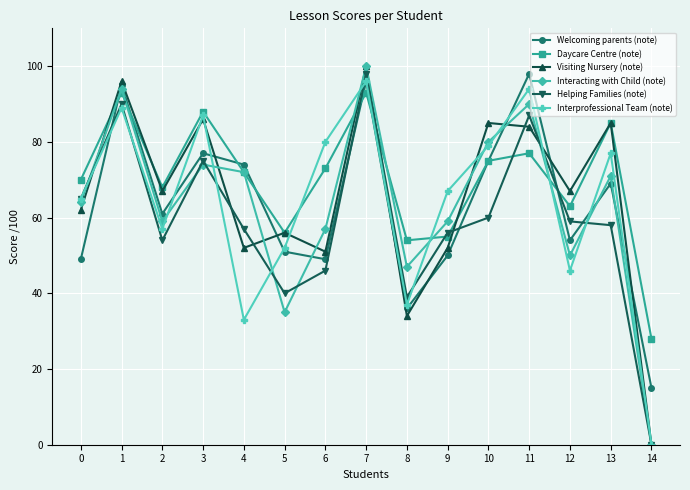

Count the number of data series in this chart.

6